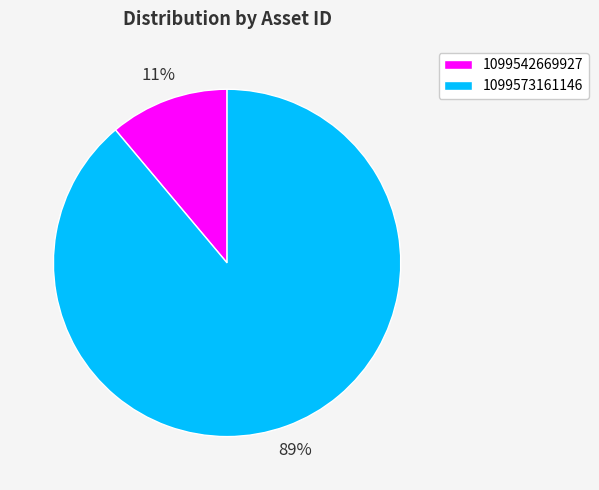

Which category has the smallest portion of the pie?

1099542669927